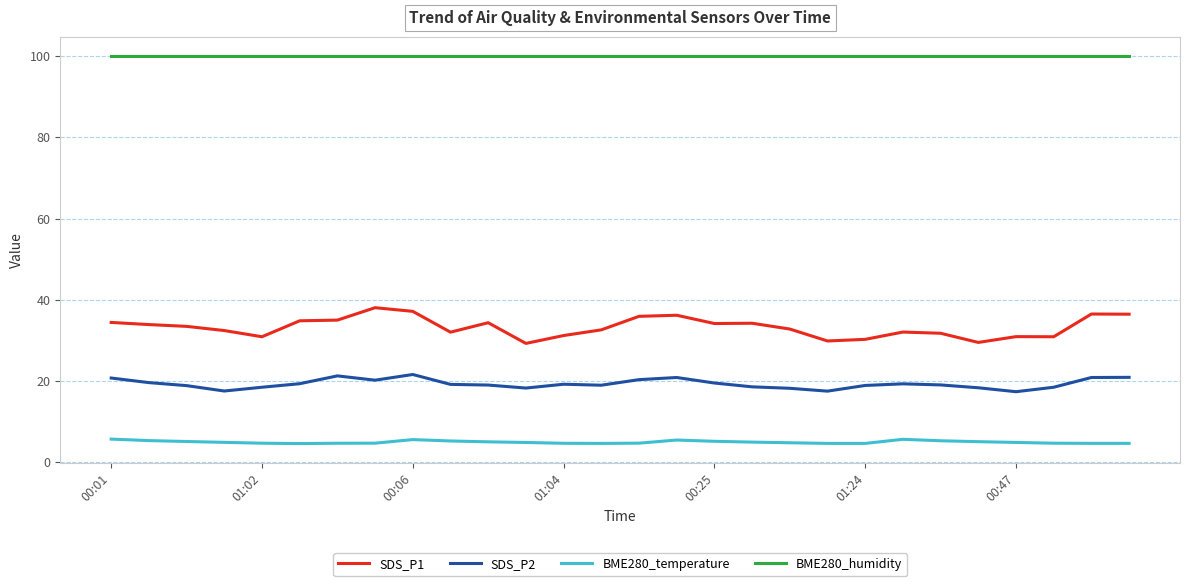

How many series are shown in this chart?

4